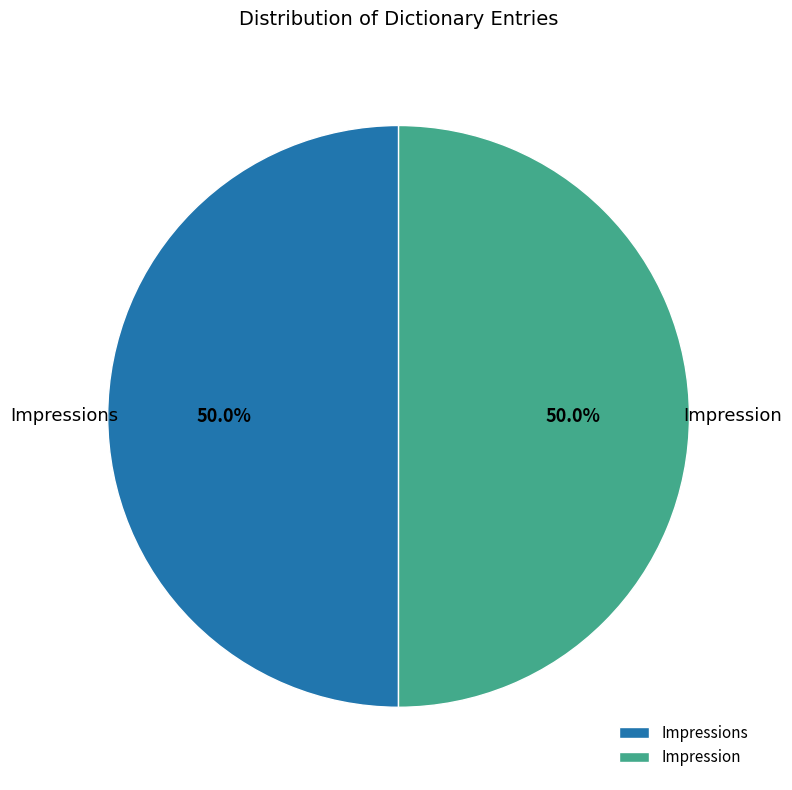

The Impression slice represents 50% of the pie. True or false?

True